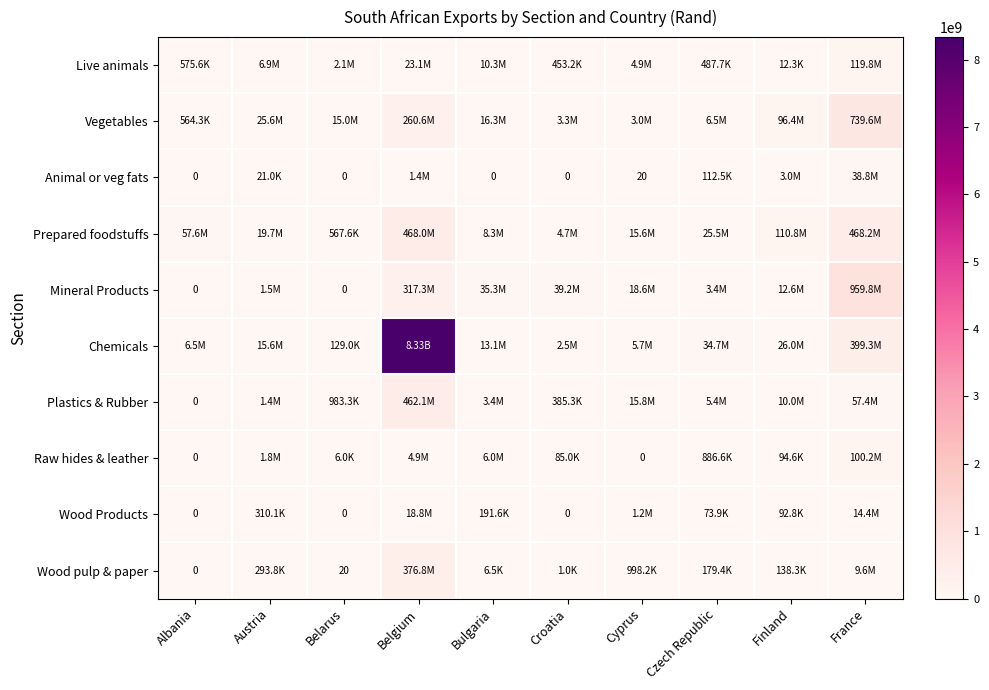

The value of Live animals at Cyprus is 1051275. True or false?

False